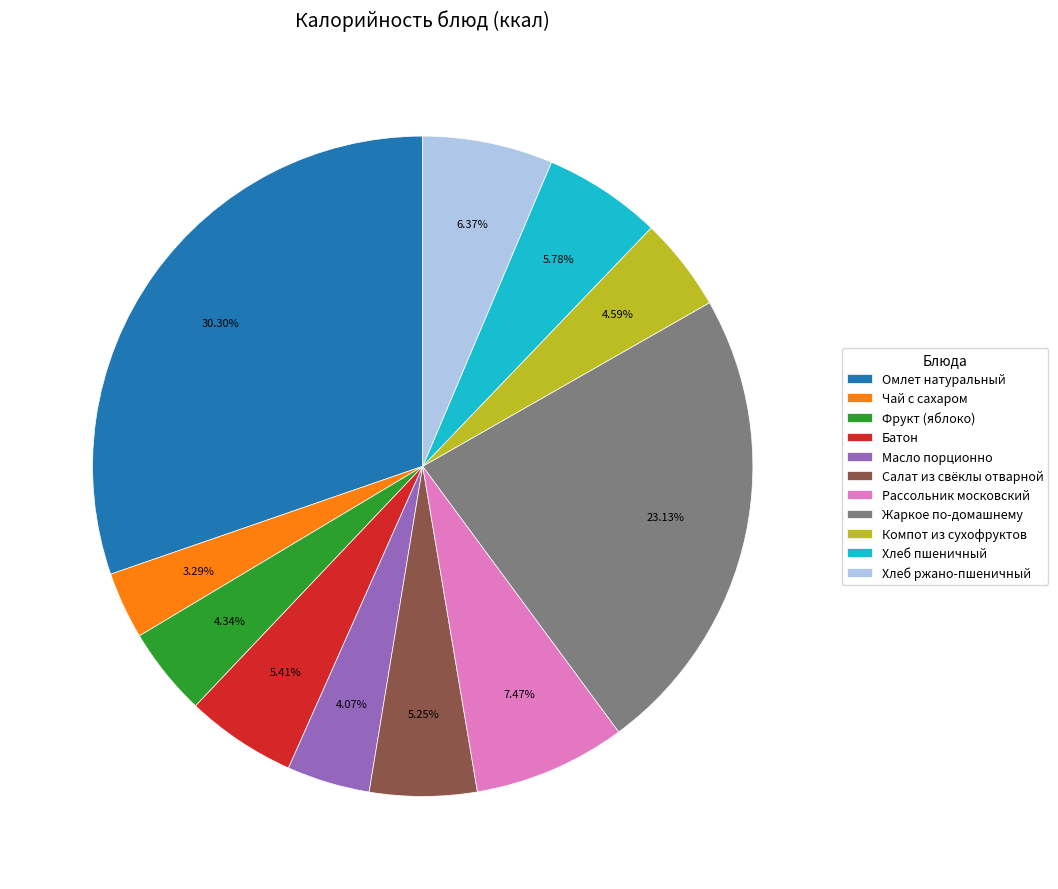

To the nearest percent, what percentage of the pie is Хлеб ржано-пшеничный?

6%